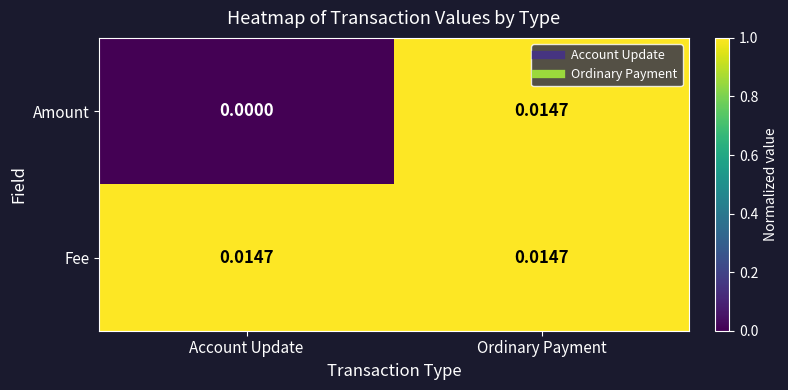

List the series in order of their overall mean, lowest first.

Amount, Fee